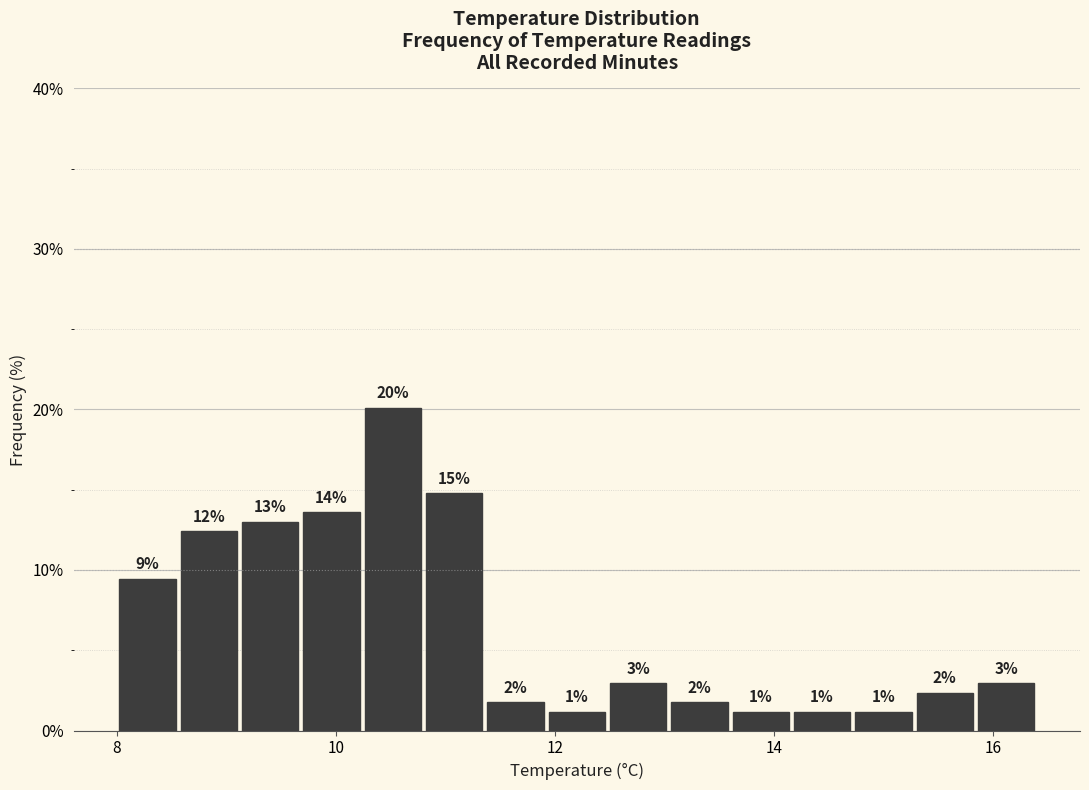

Around what value on the x-axis is the tallest bar? Give the approximate position of its centre, as read against the axis.

10.6